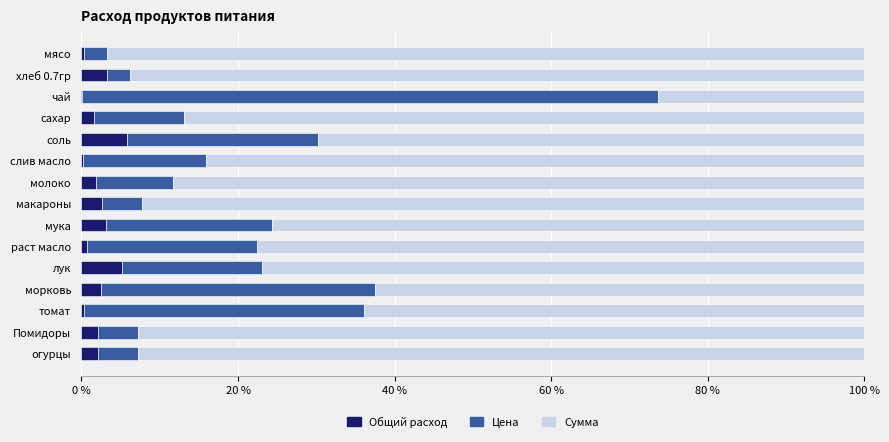

How many series are shown in this chart?

3